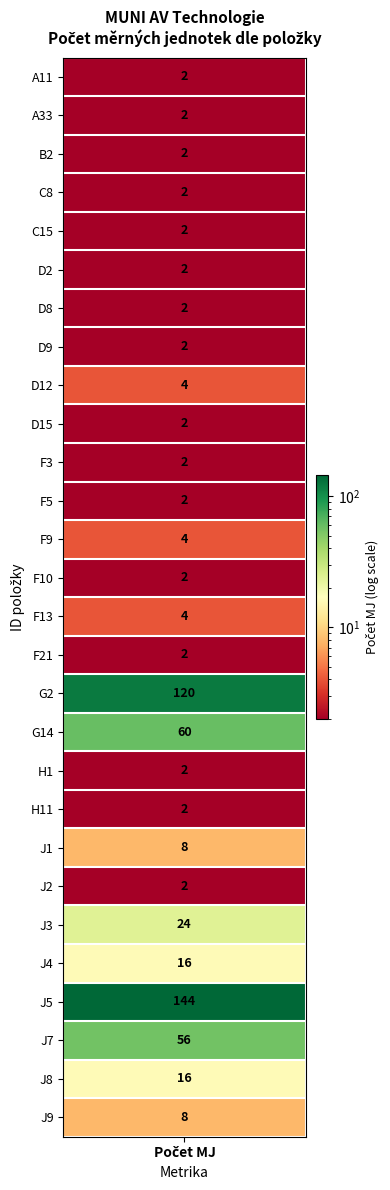

Which series has the largest range (max minus min)?

G2